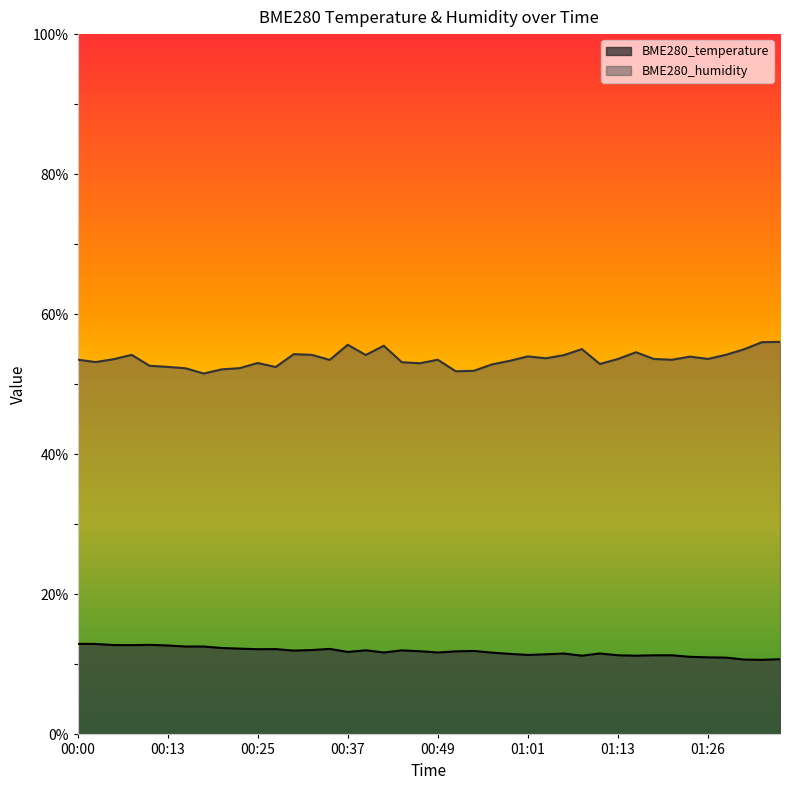

What is the value of the BME280_temperature point at the 29th from the left?

11.2